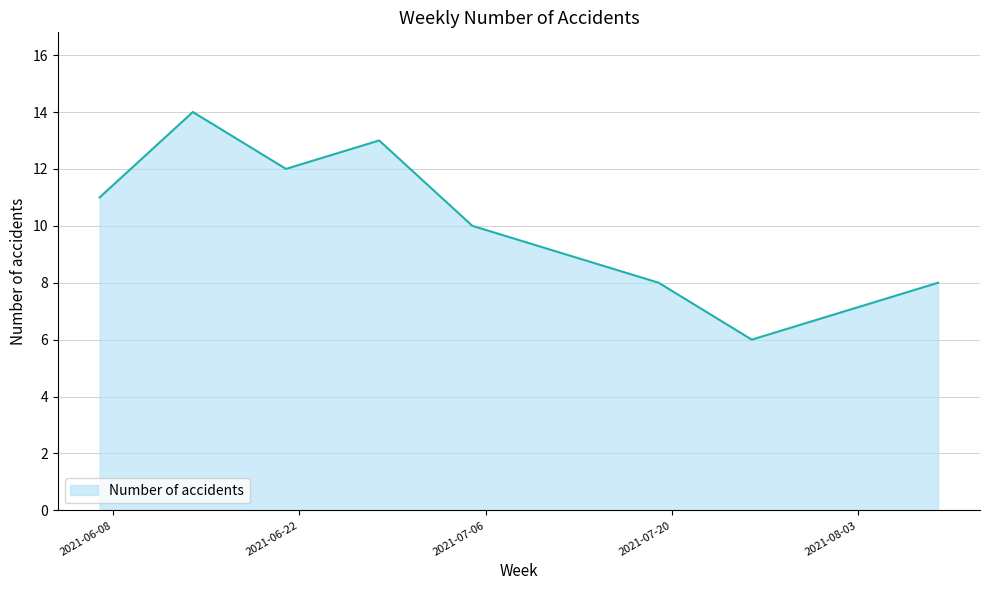

What is the greatest value displayed?

14